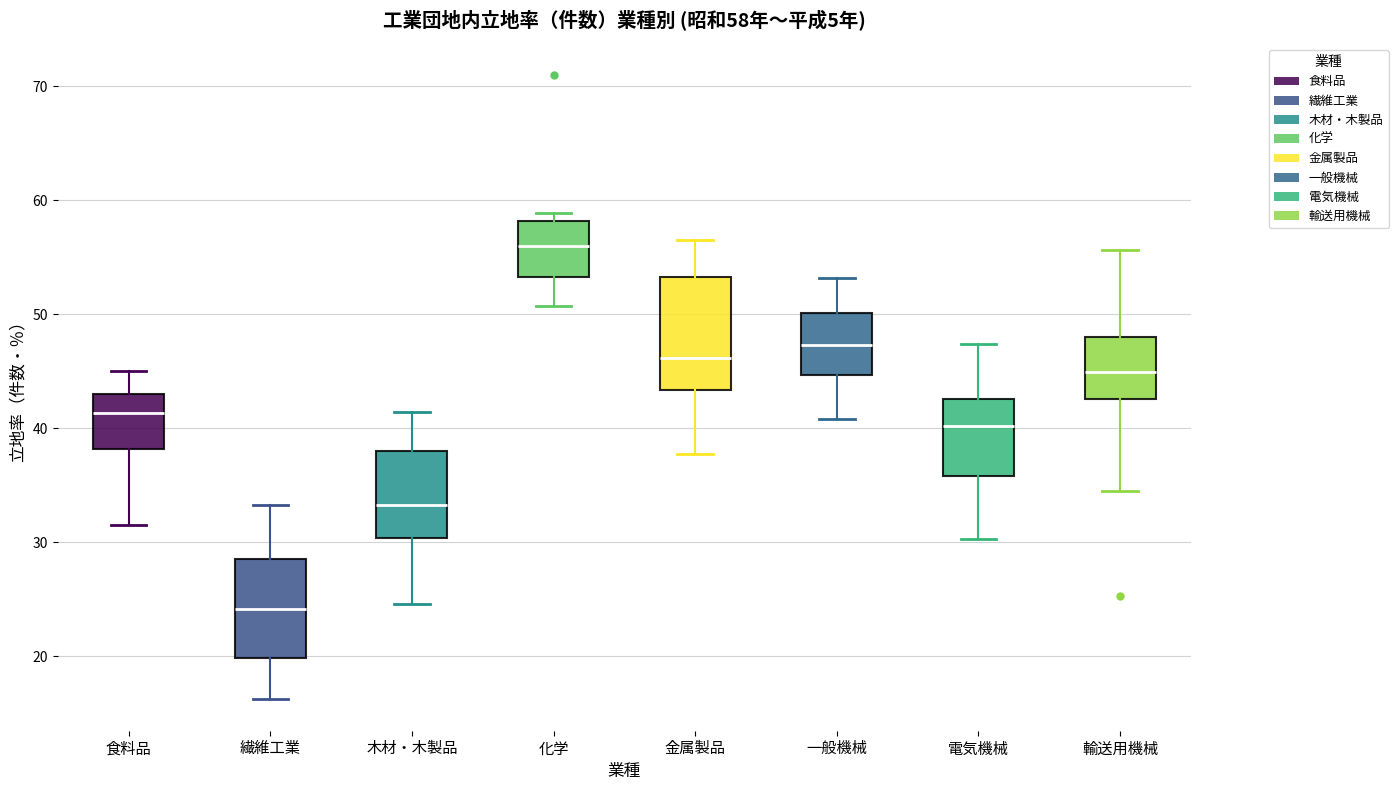

Which box's median line is the highest?

化学